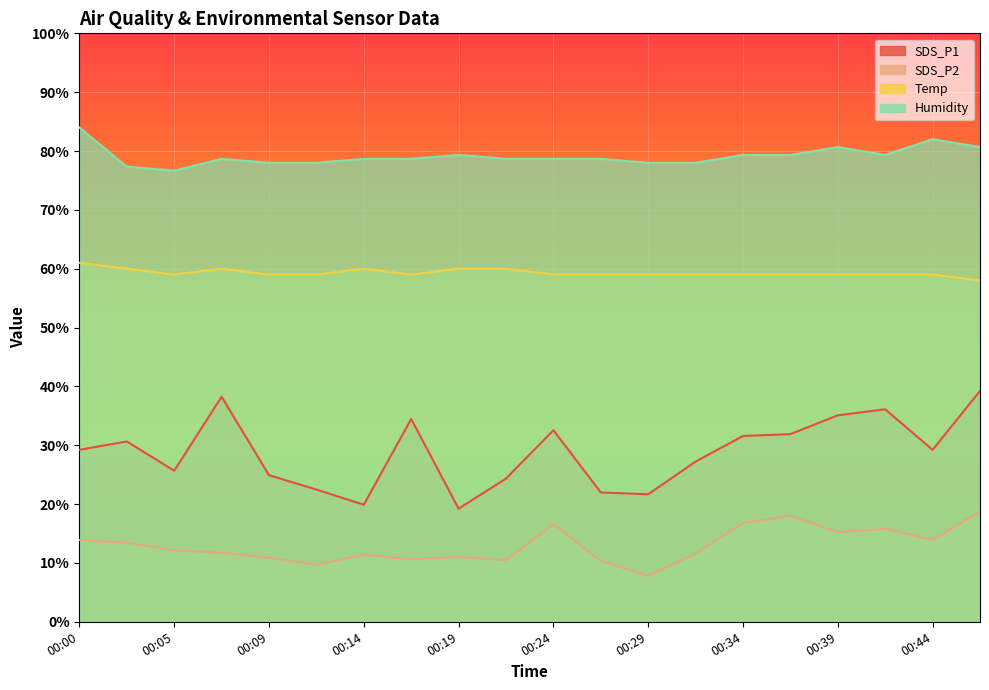

Which category has the highest value across all series?

00:00